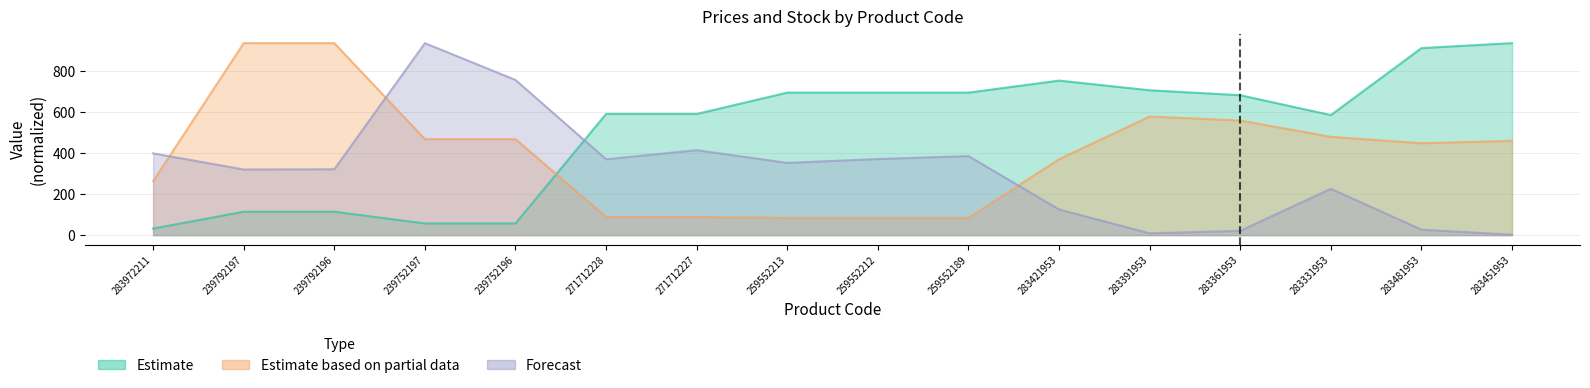

The Estimate series shows 114.1 at 239792196. True or false?

True